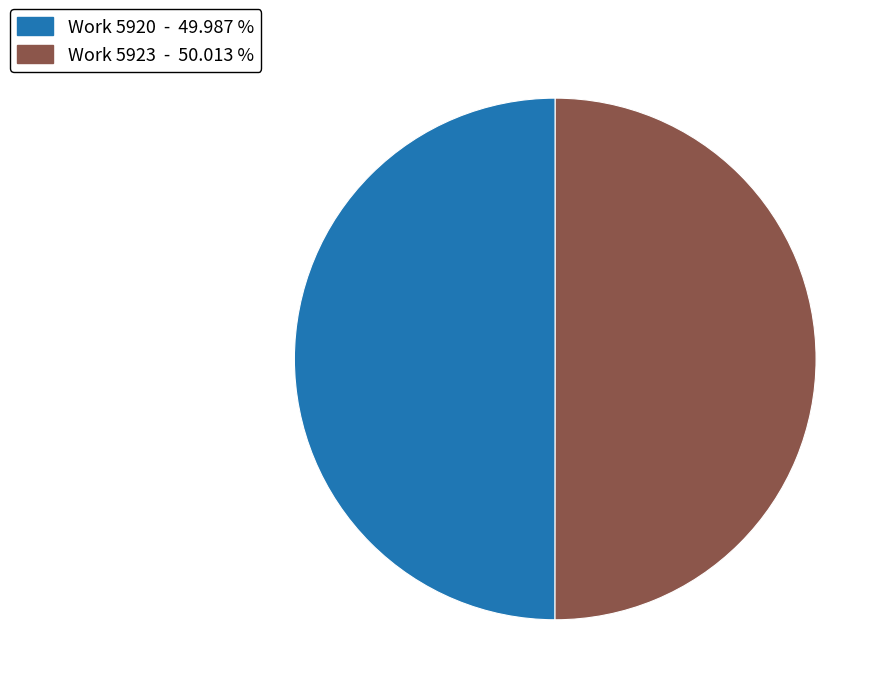

Approximately how many times larger is the value at Work 5920 compared to Work 5923?

1.0